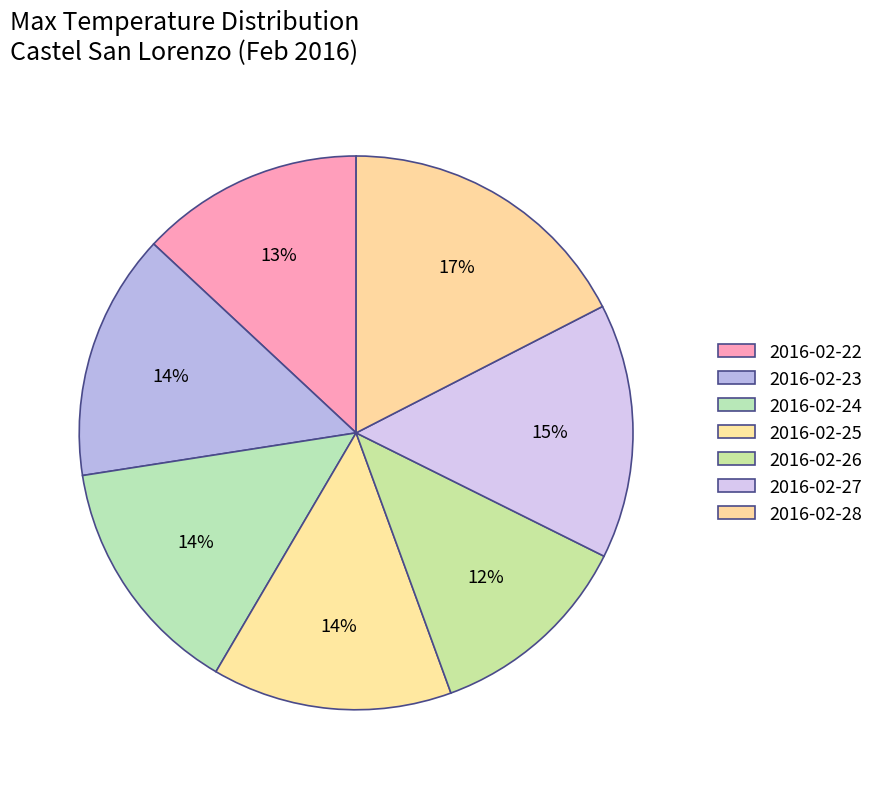

How many segments does this pie chart have?

7